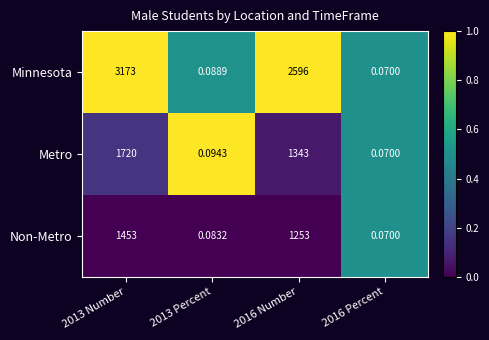

List the series in order of their peak value, highest first.

Minnesota, Metro, Non-Metro